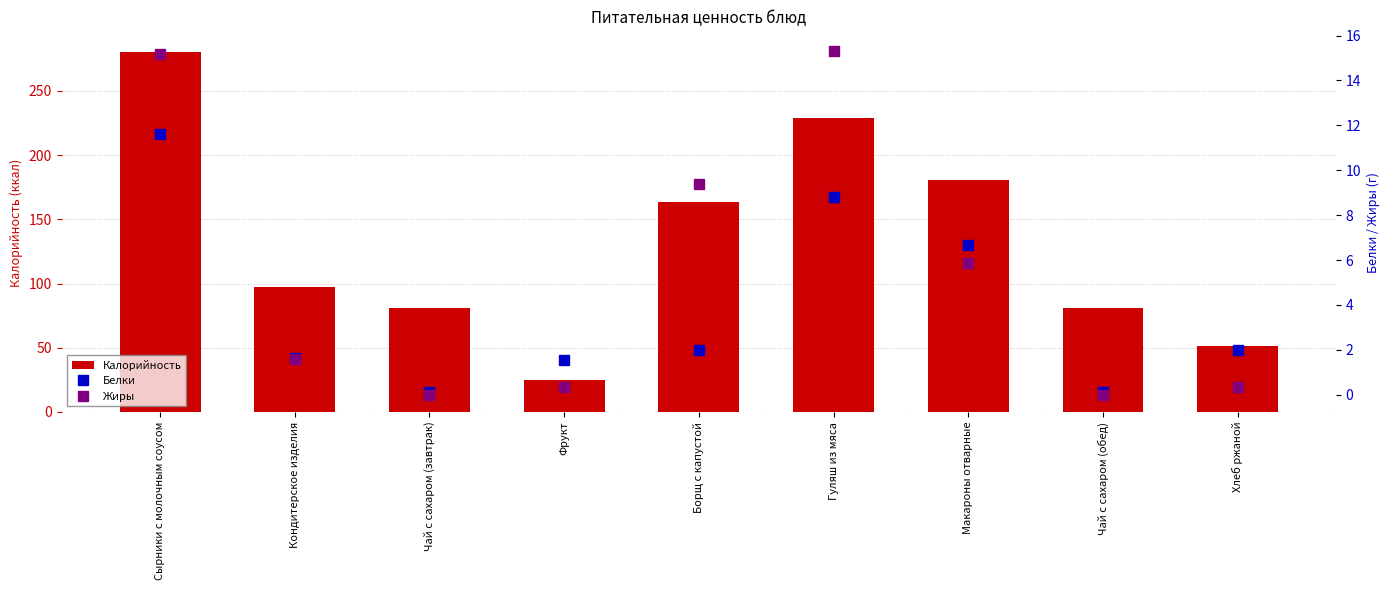

How many categories are shown in the chart?

9